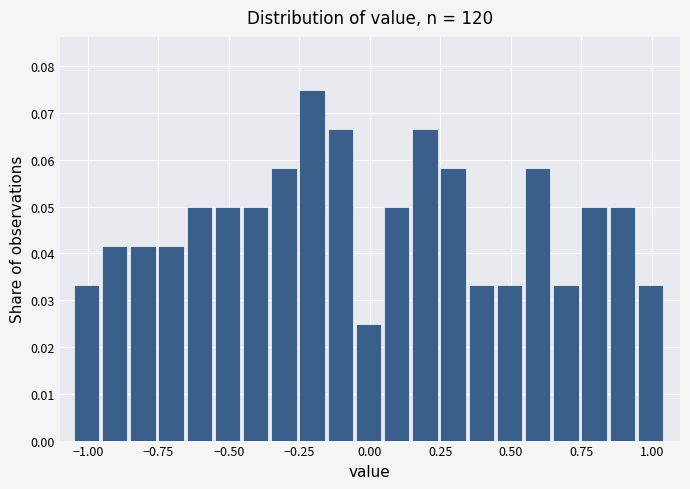

Read against the x-axis, roughly where is the centre of the tallest bar?

-0.20